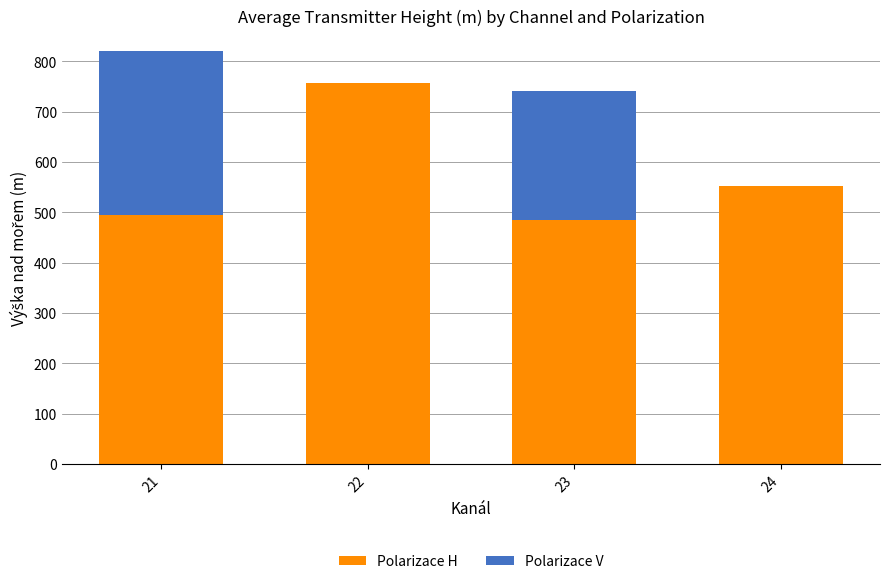

Reading left to right, what are the values for Polarizace H?

21=494.7	22=756.6	23=483.7	24=553.0